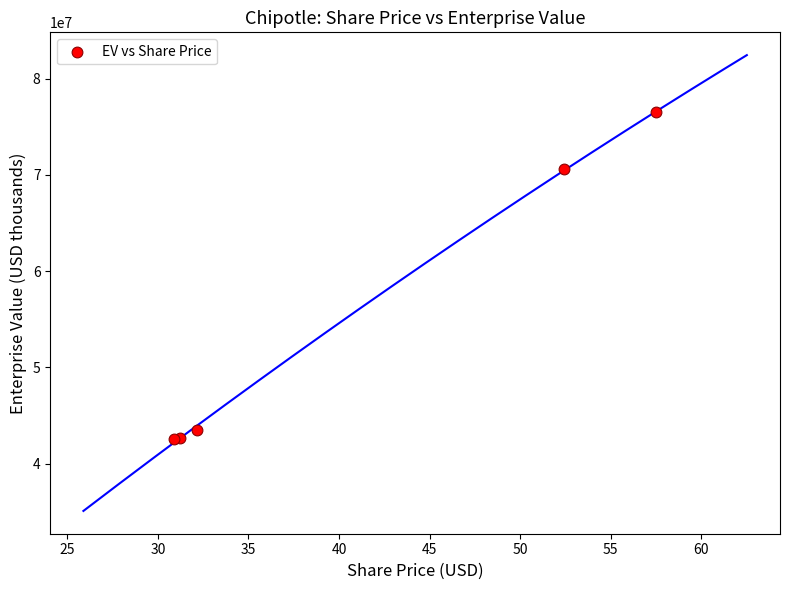

What Y value in the scatter plot is closest to 59519710?

70561726